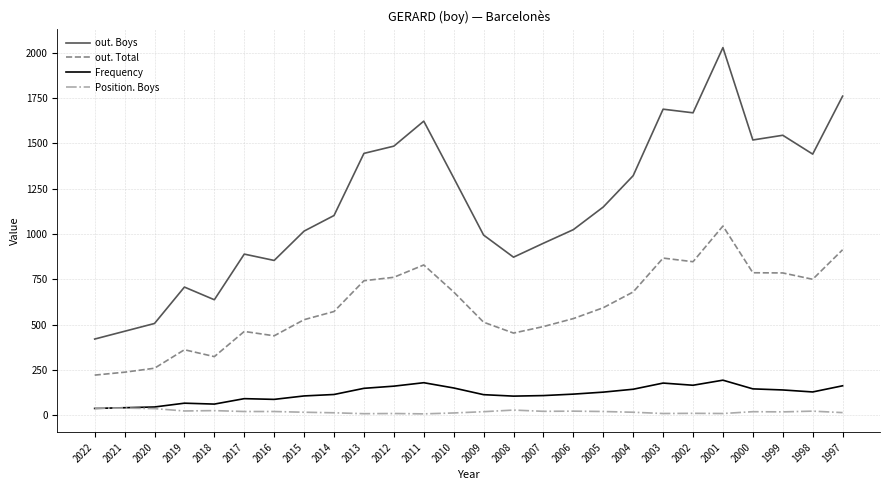

Which label corresponds to the largest value in the chart?

2001